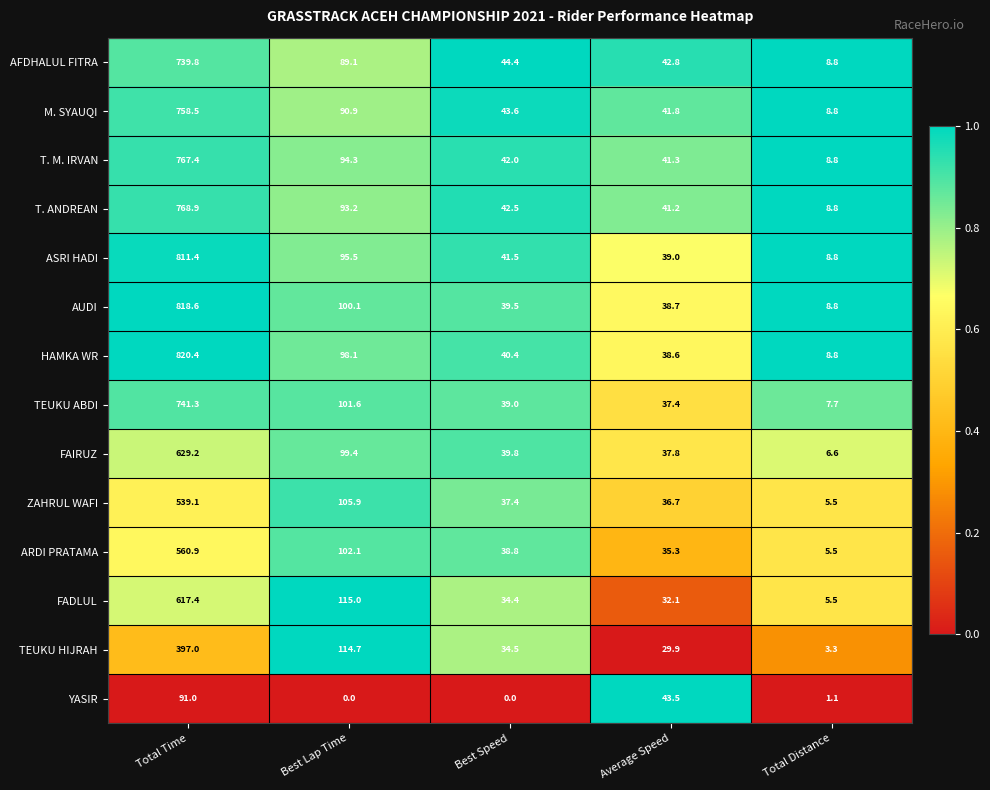

How many data points does each series have?

5